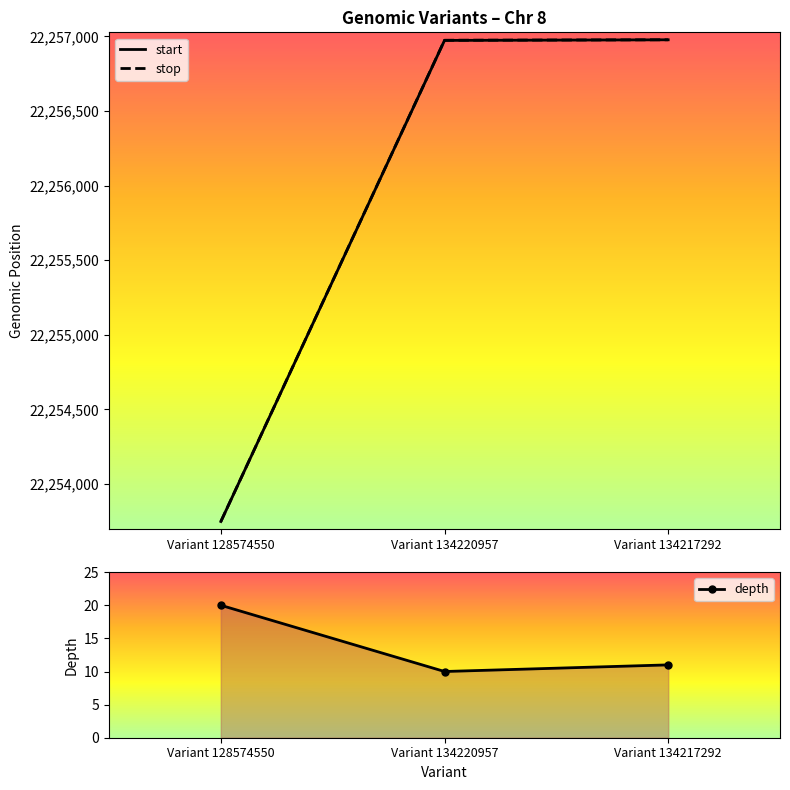

What is the label of the 2nd point from the left?

Variant 134220957